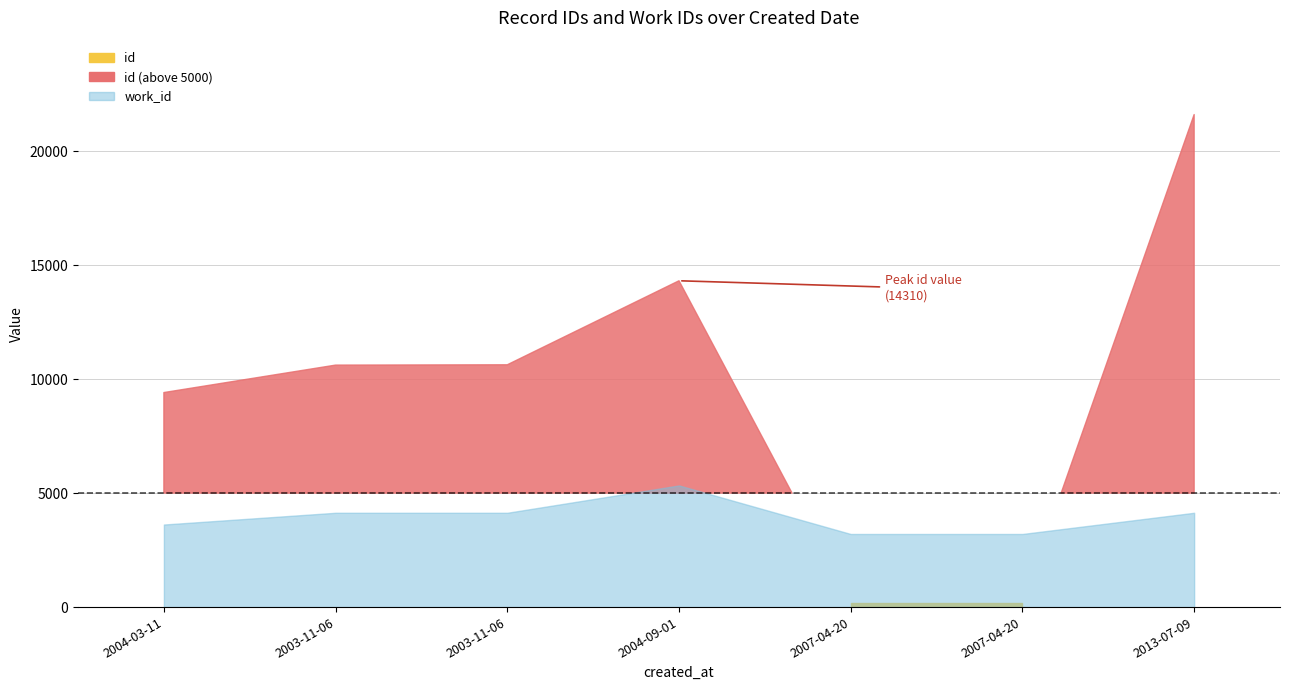

Between which two adjacent categories do id and work_id first intersect?

2004-09-01 and 2007-04-20